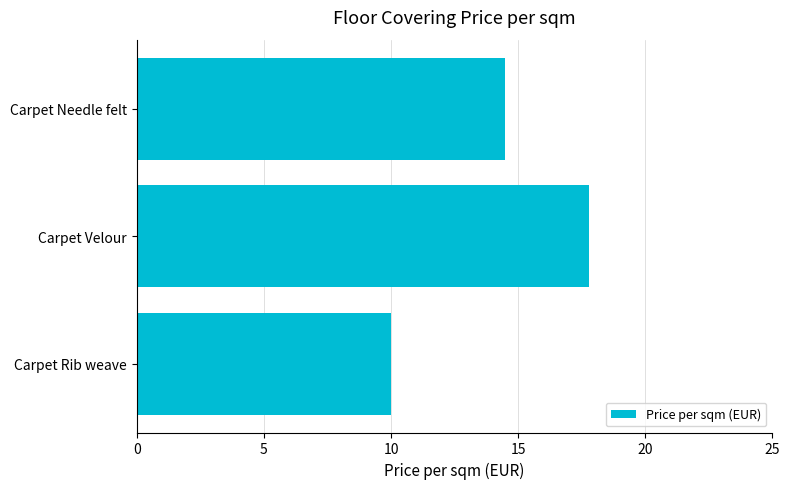

Reading bottom to top, extract all data points from this chart.

10.0	17.8	14.5